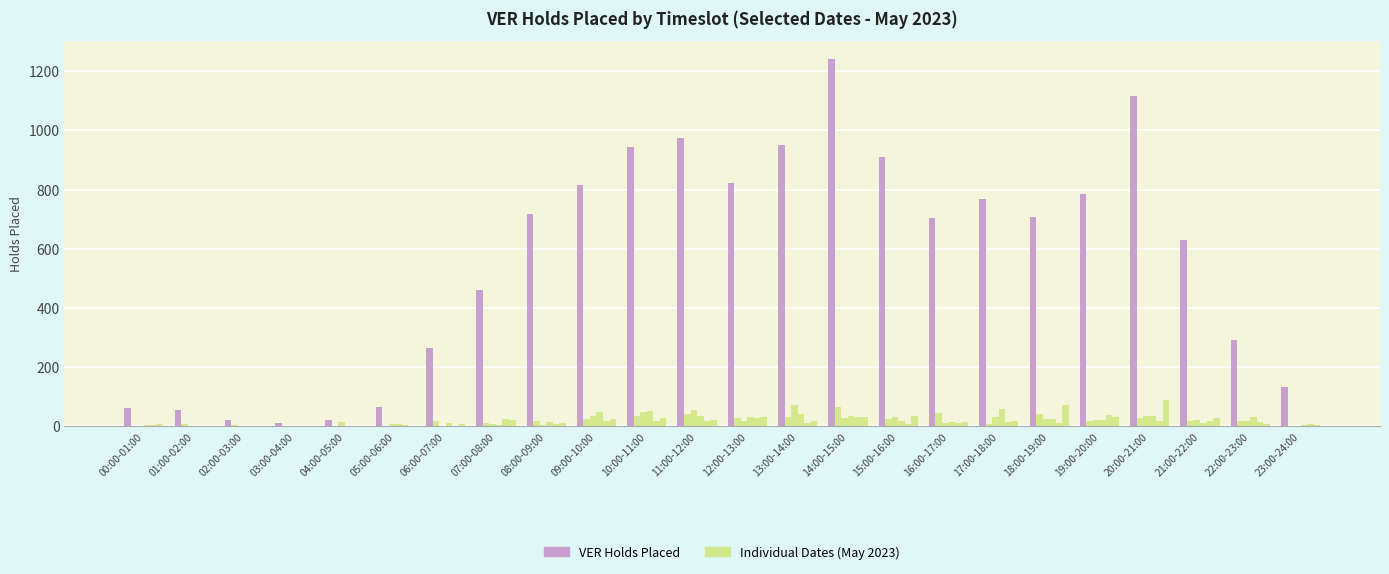

Count the number of categories in the chart.

24